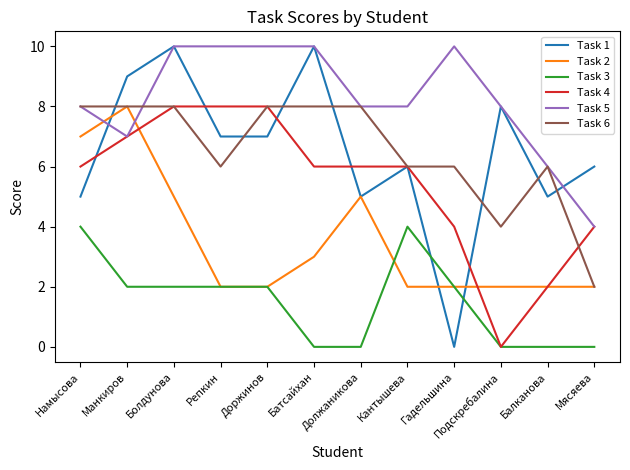

At which category is the sum across all series the highest?

Болдунова